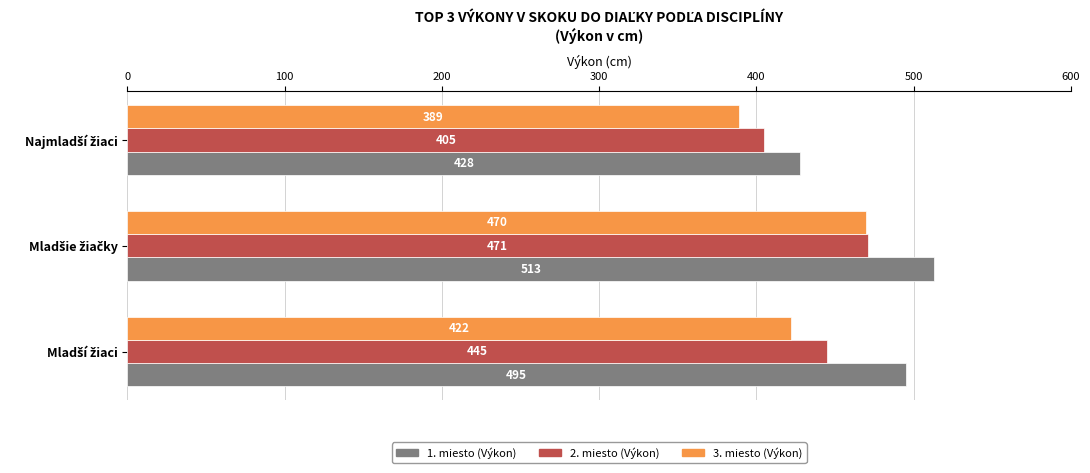

Rank the series by their average value, from lowest to highest.

3. miesto (Výkon), 2. miesto (Výkon), 1. miesto (Výkon)